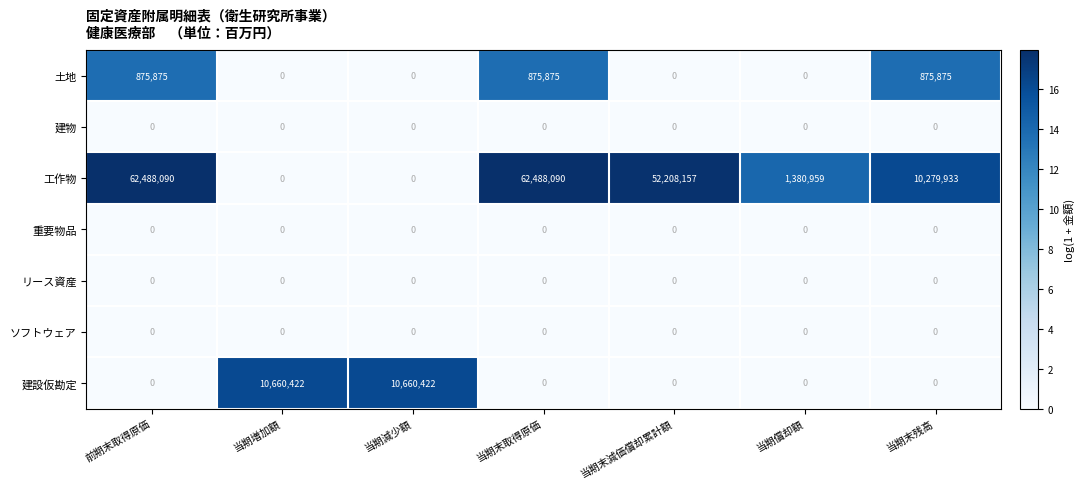

The value of リース資産 at 当期償却額 is 0. True or false?

True